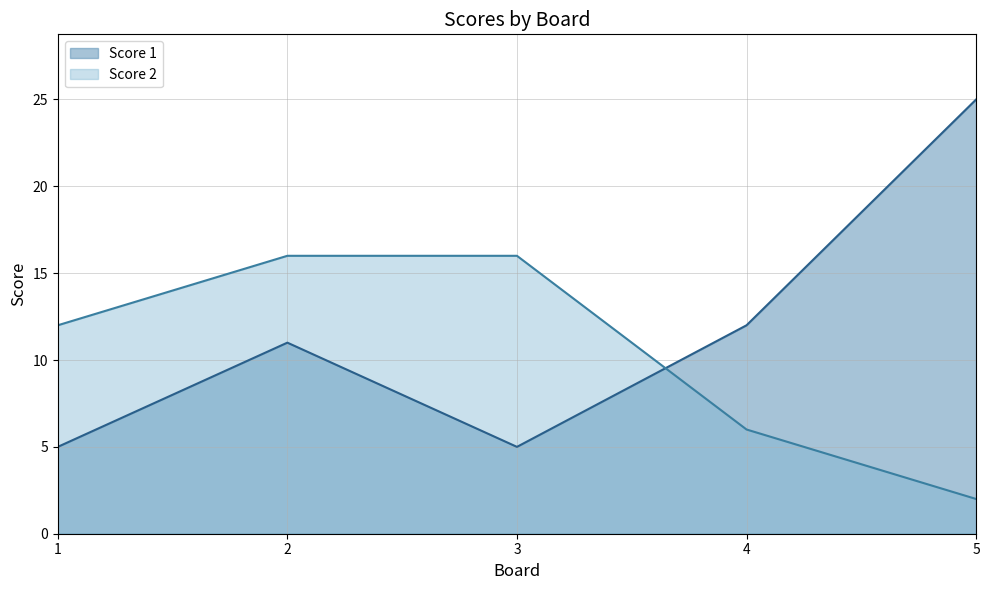

Read the Score 2 value at 3, to the nearest 10.

20